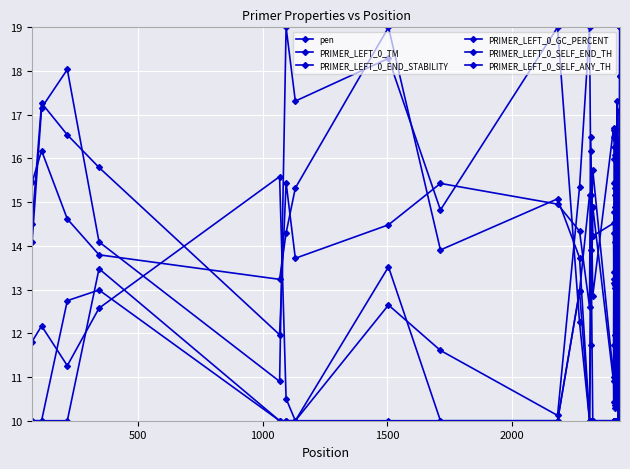

What is the maximum value for pen?

19.0